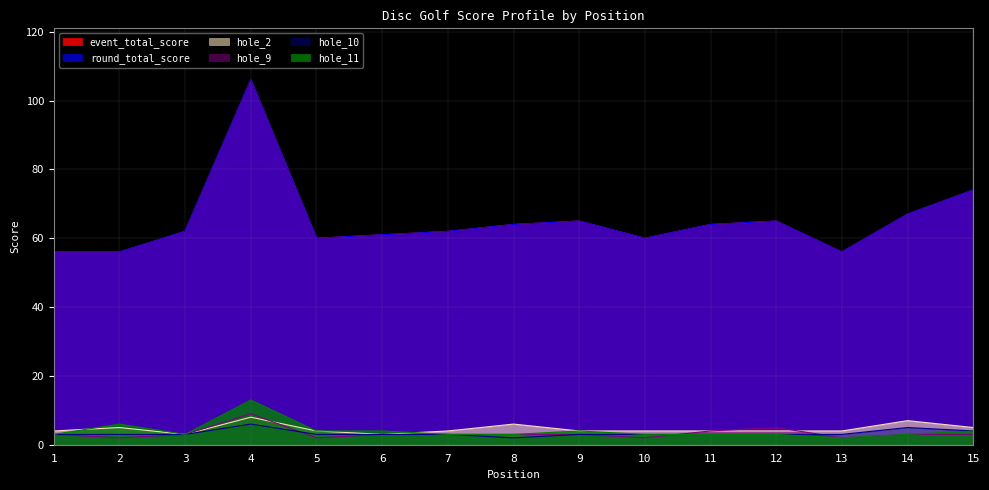

Does the chart display data point markers on the line(s)?

No